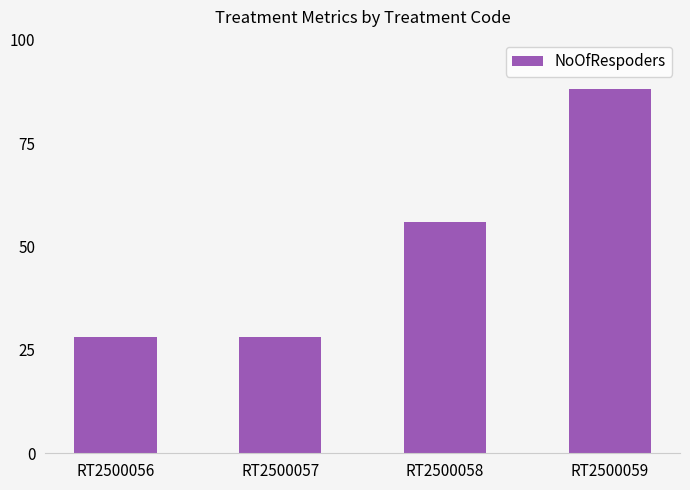

Between RT2500058 and RT2500059, which is larger?

RT2500059